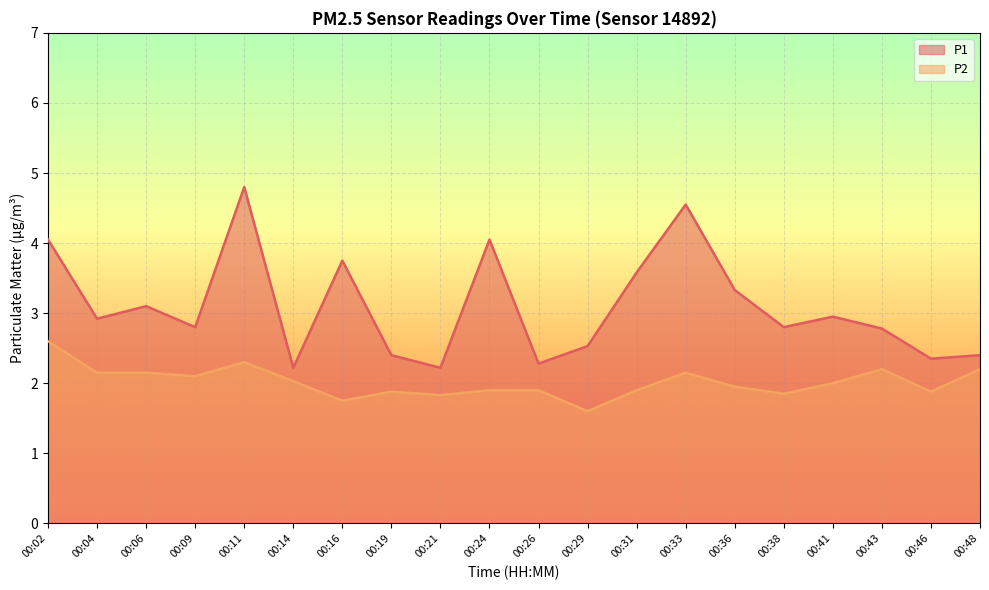

What is the minimum value for P1?

2.2